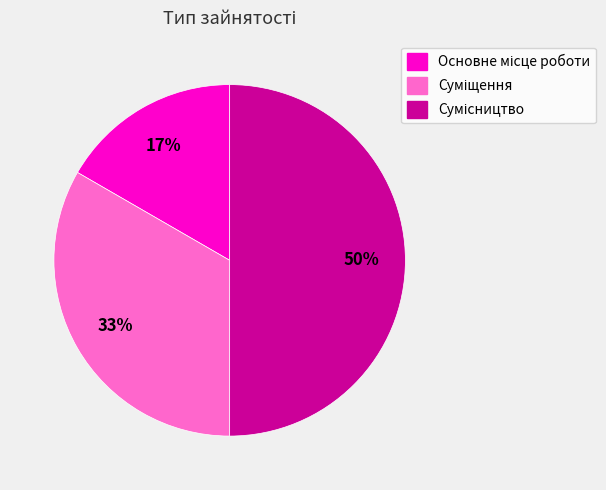

To the nearest percent, what is the average slice percentage?

33%